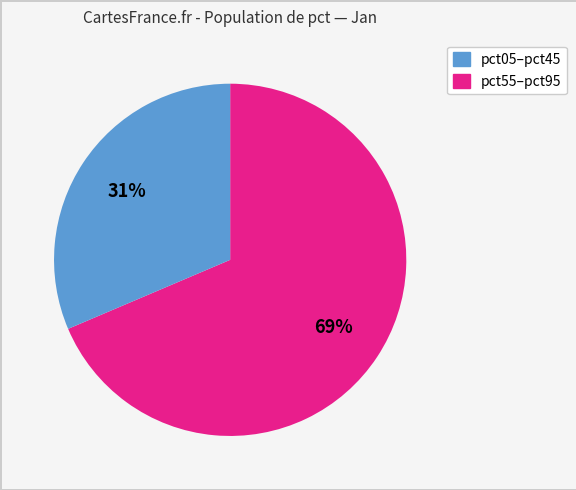

Does any single category account for the majority?

Yes